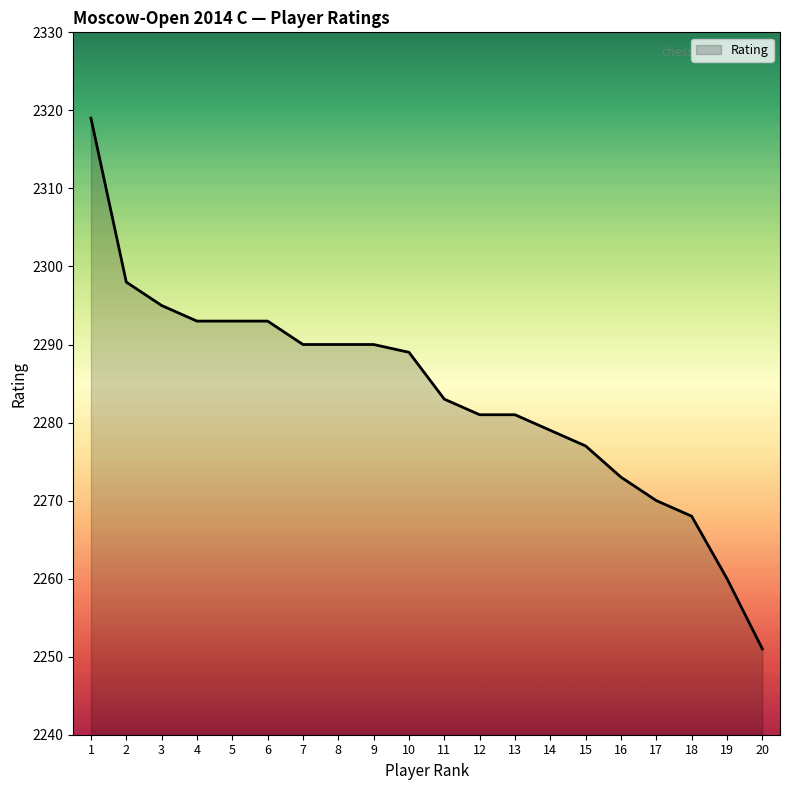

Is it true that the value at 3 is 1007?

False